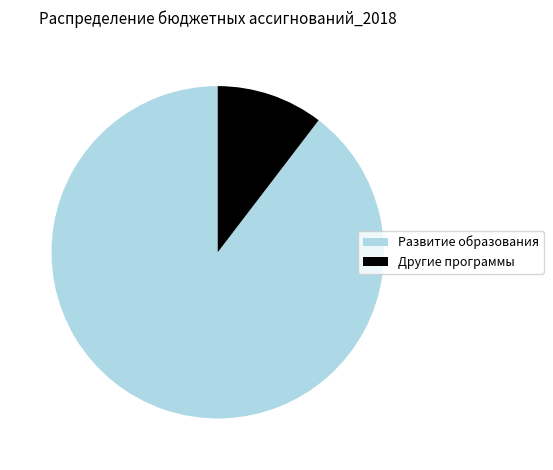

Rank the categories by value from lowest to highest.

Другие программы, Развитие образования